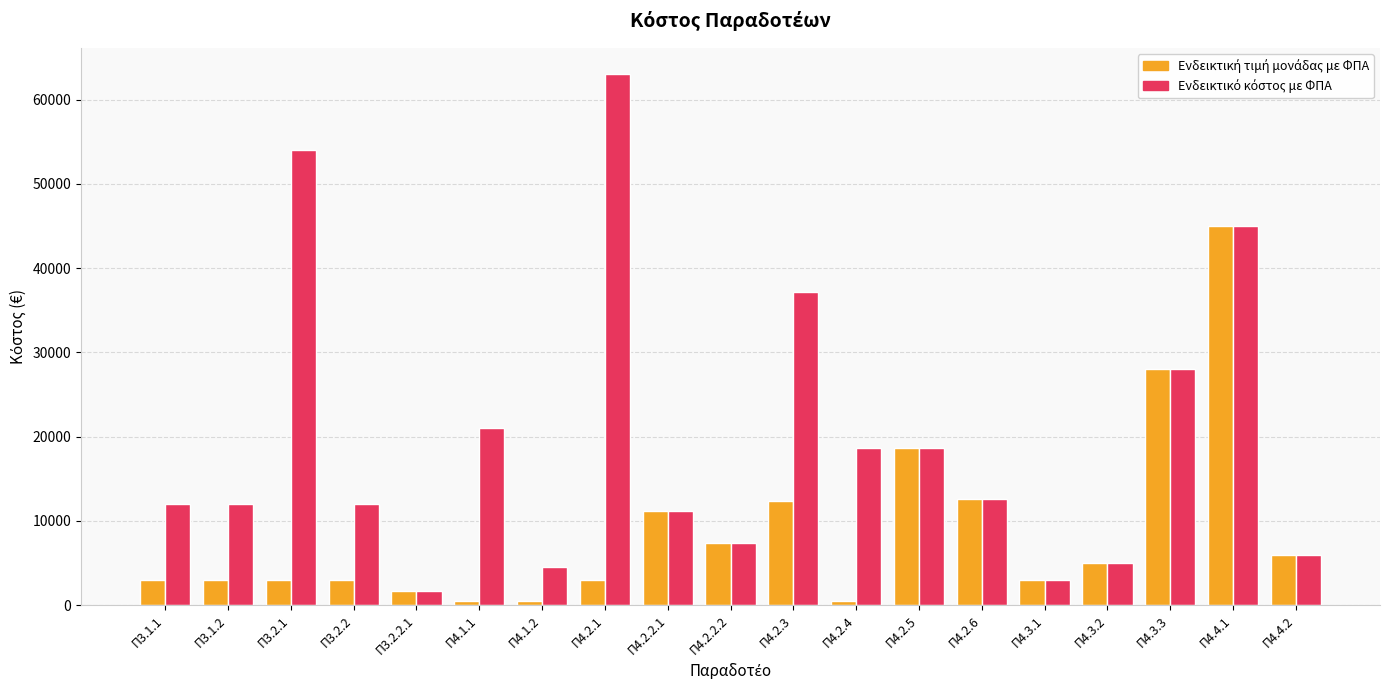

What is the maximum value shown in the chart?

63000.0